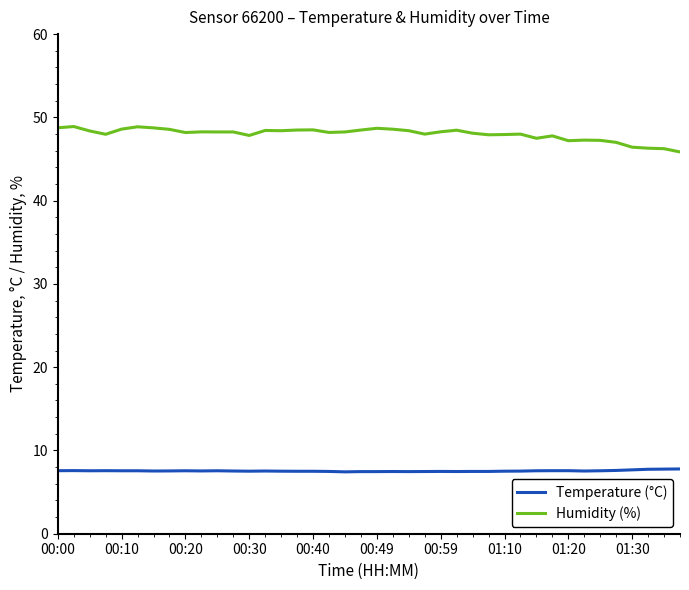

What is the minimum value for Humidity (%)?

45.9